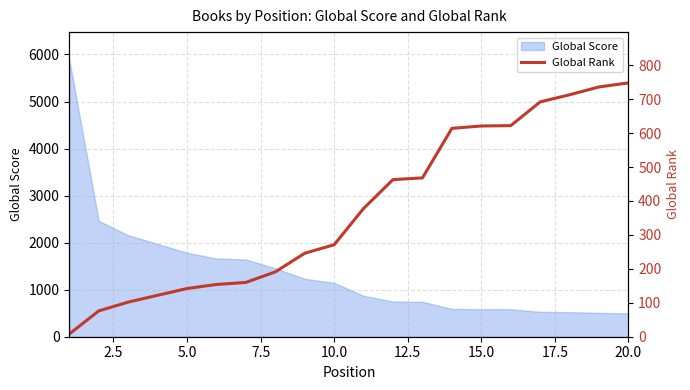

What is the minimum value for Global Score?

495